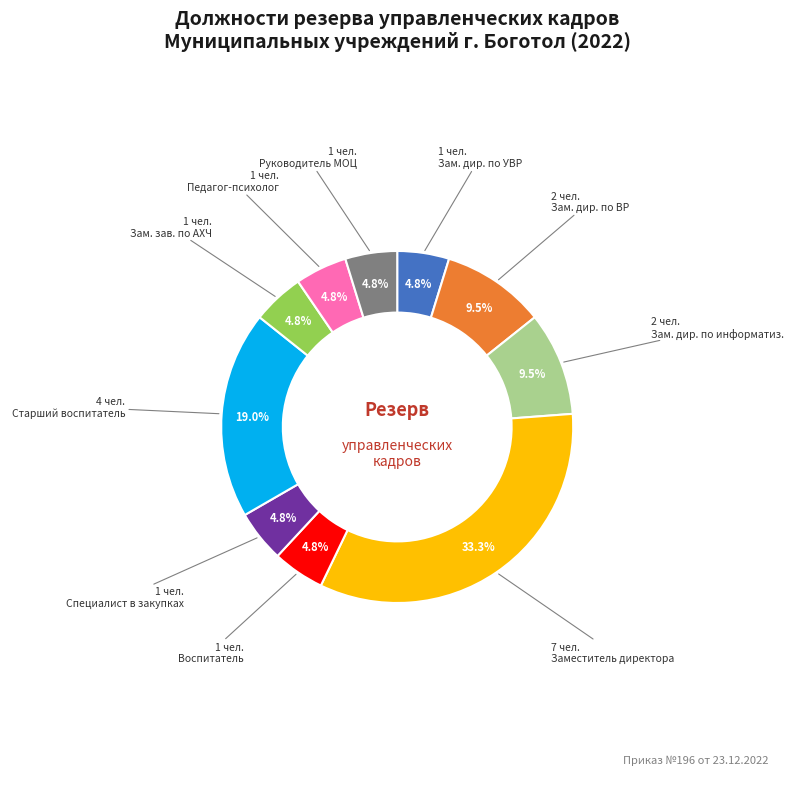

Does any single category account for the majority?

No